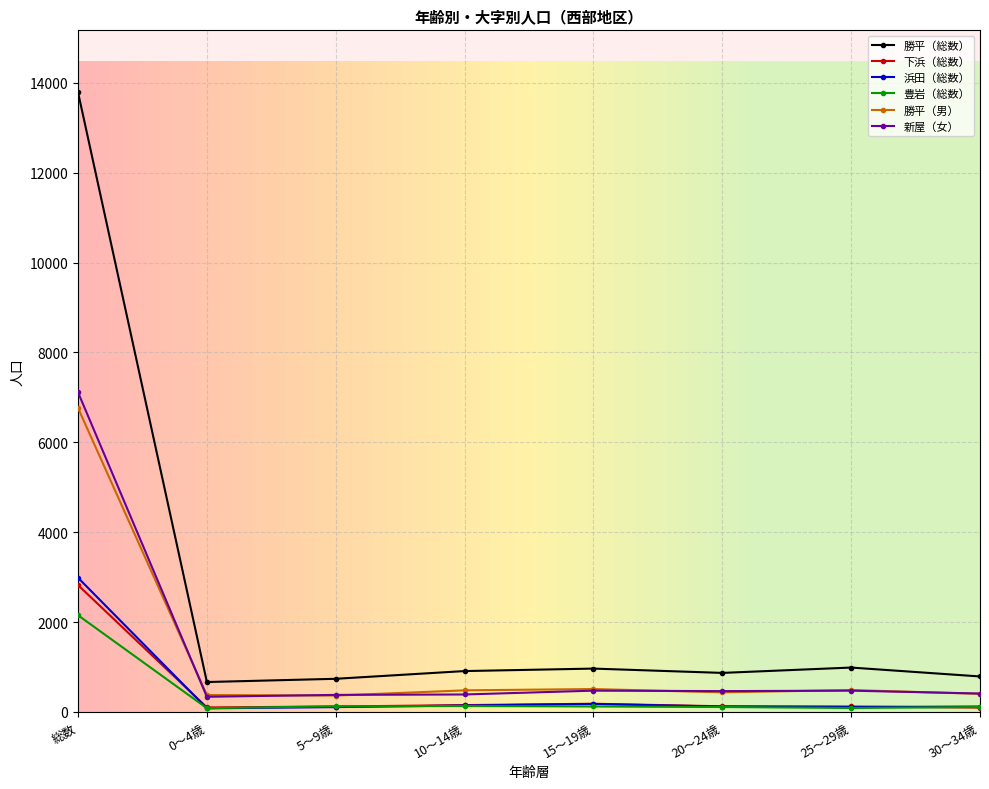

At which category is the sum across all series the highest?

総数